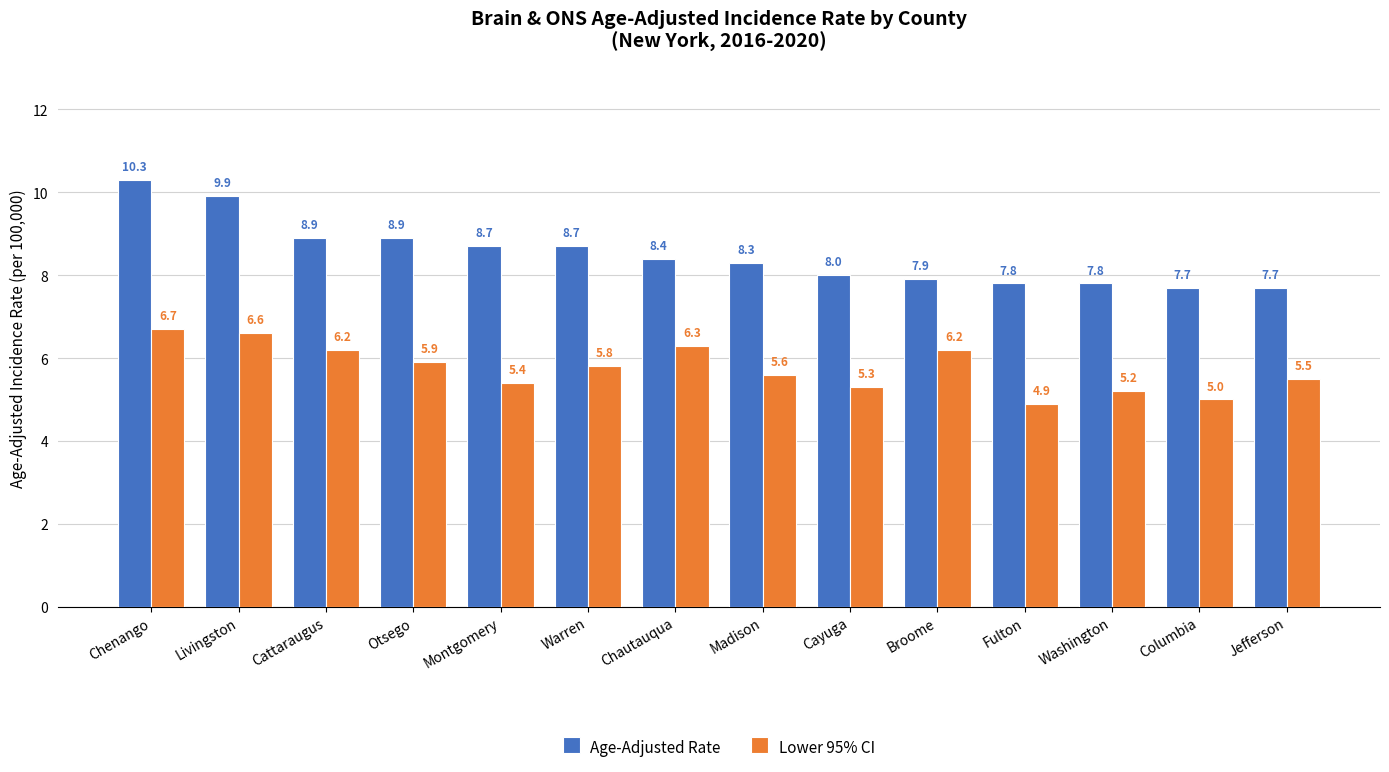

What is the total value across all series at Montgomery?

14.1